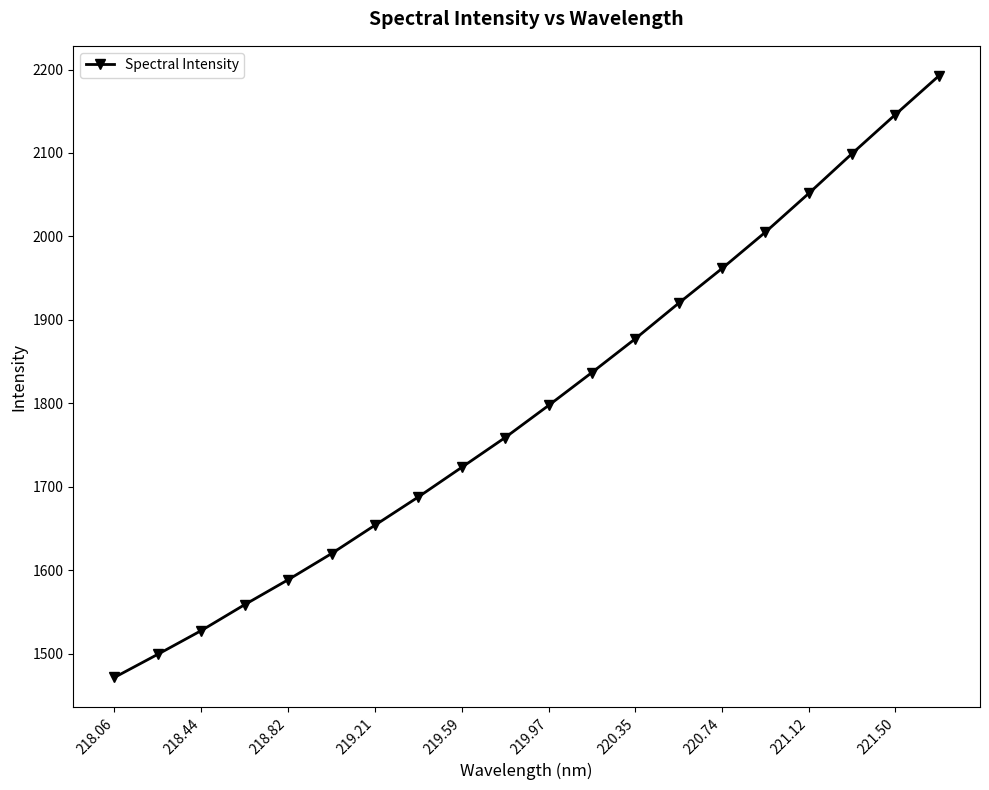

True or false: the data has more than 2 interior local peaks.

False